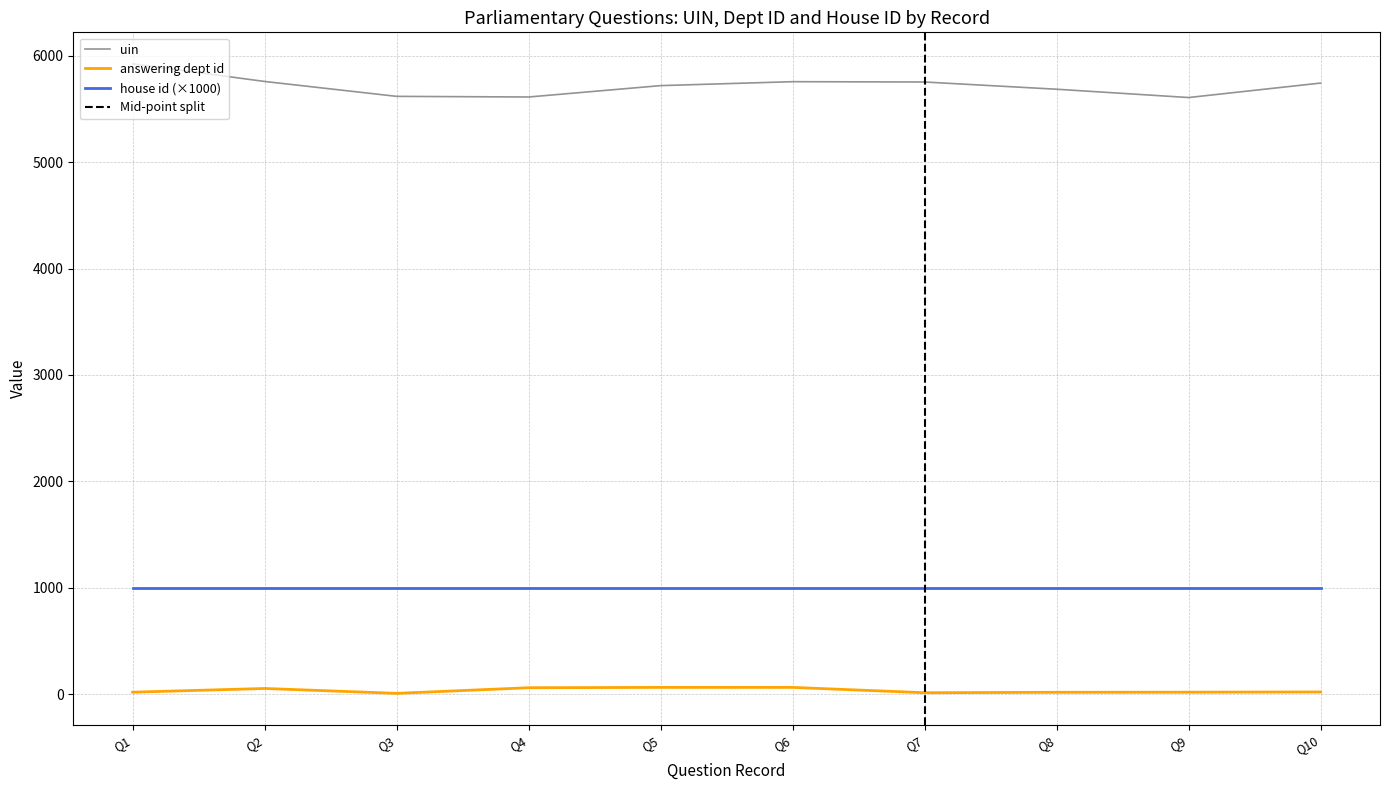

True or false: answering dept id and uin intersect in this chart.

False